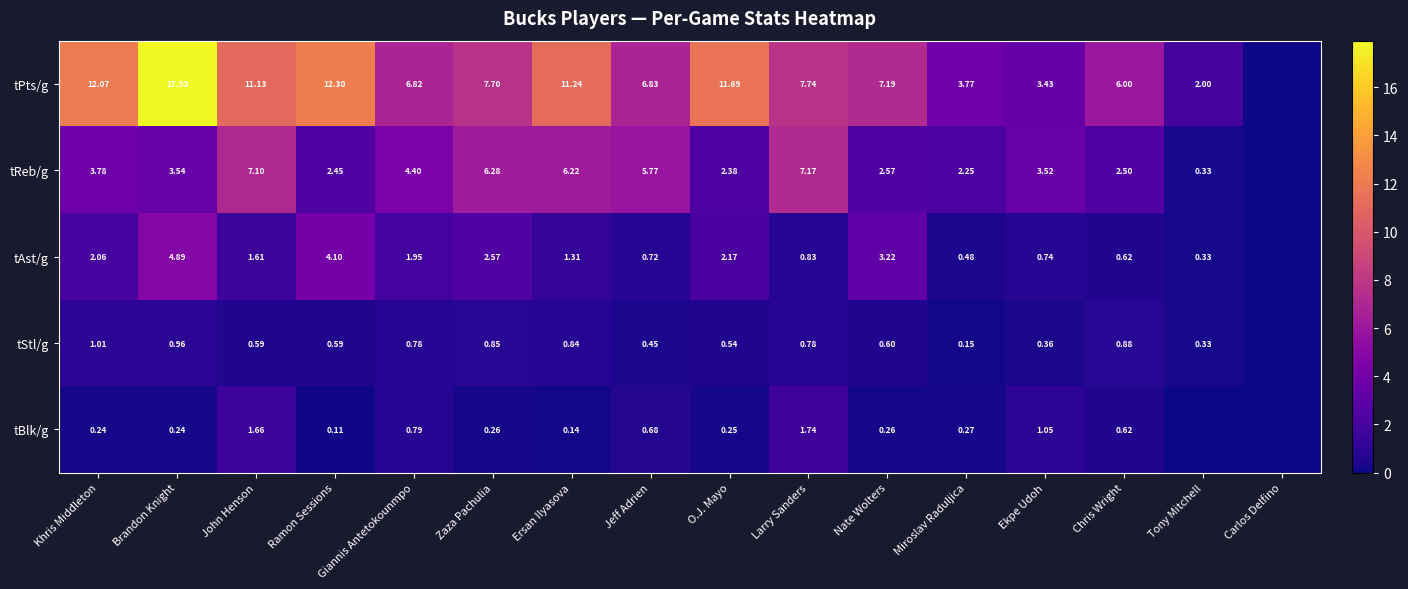

Is the value of tPts/g at John Henson greater than the value of tReb/g at Ekpe Udoh?

Yes